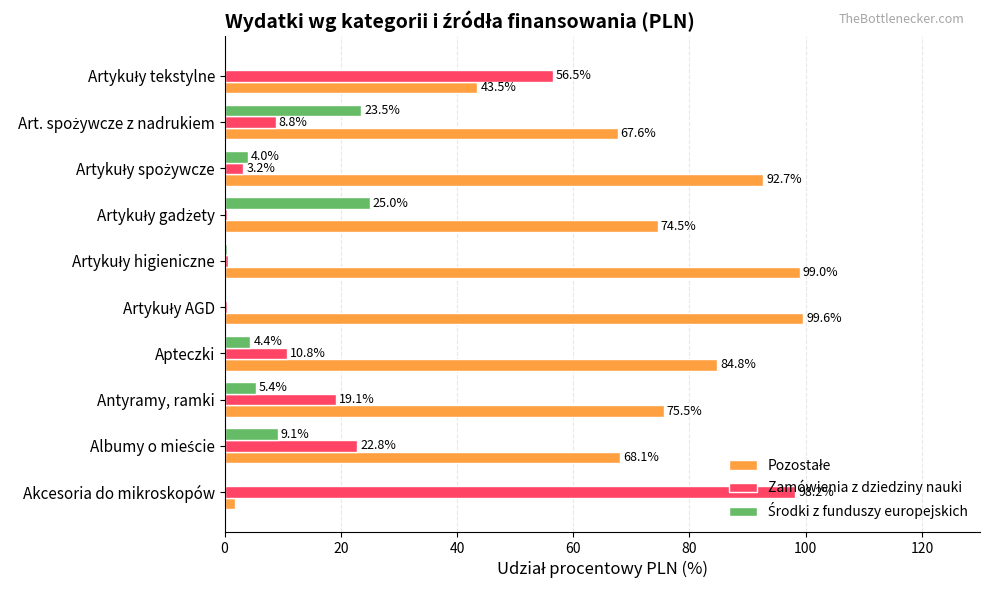

What is the maximum value shown in the chart?

99.6